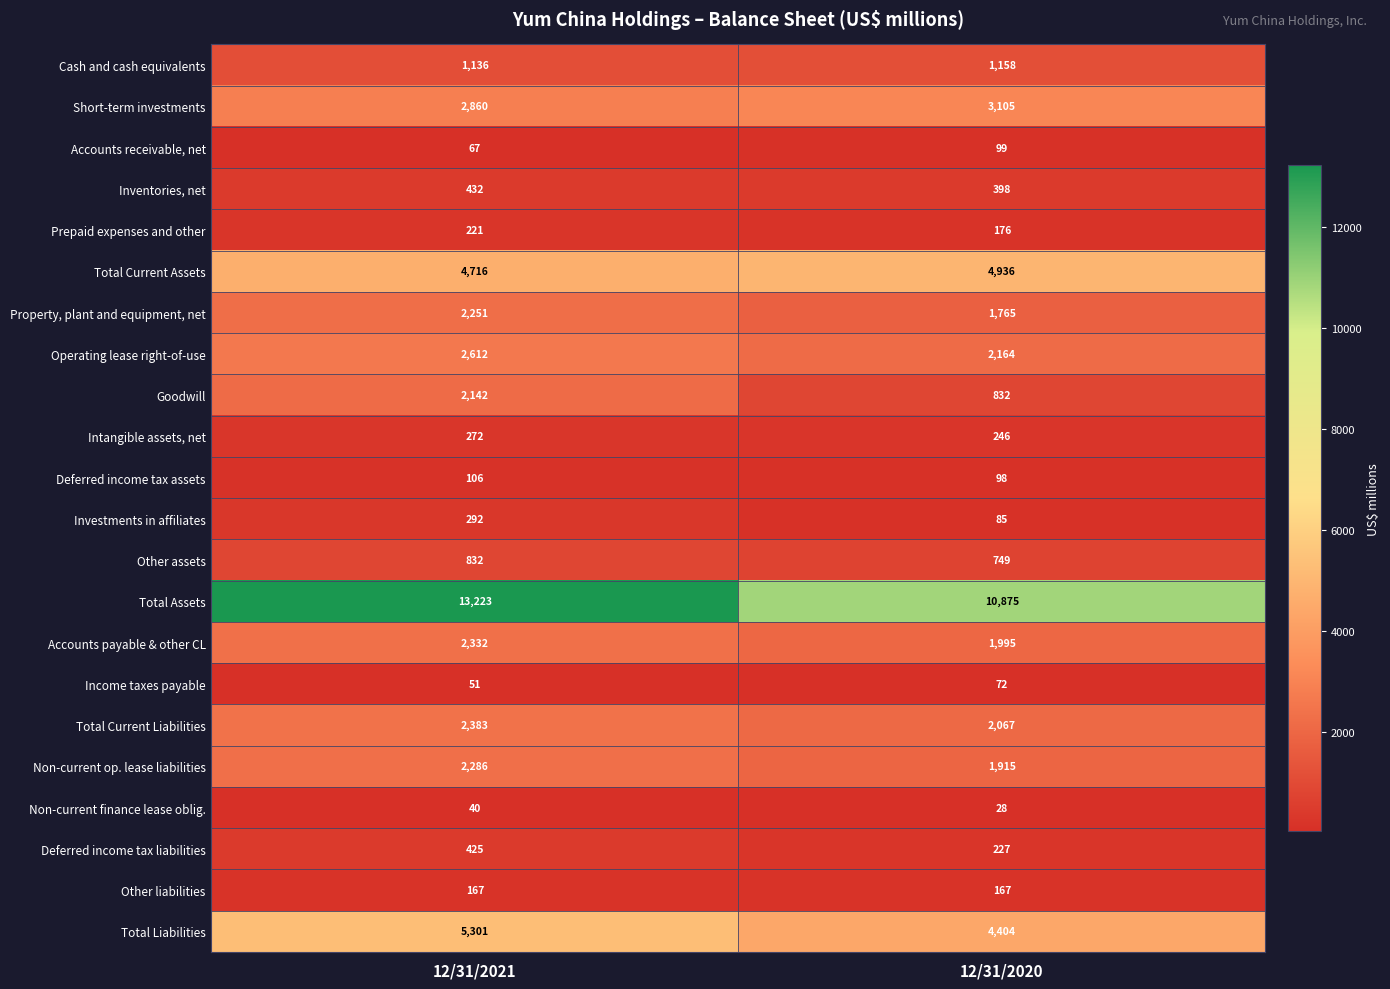

What is the sum of all Short-term investments values?

5965